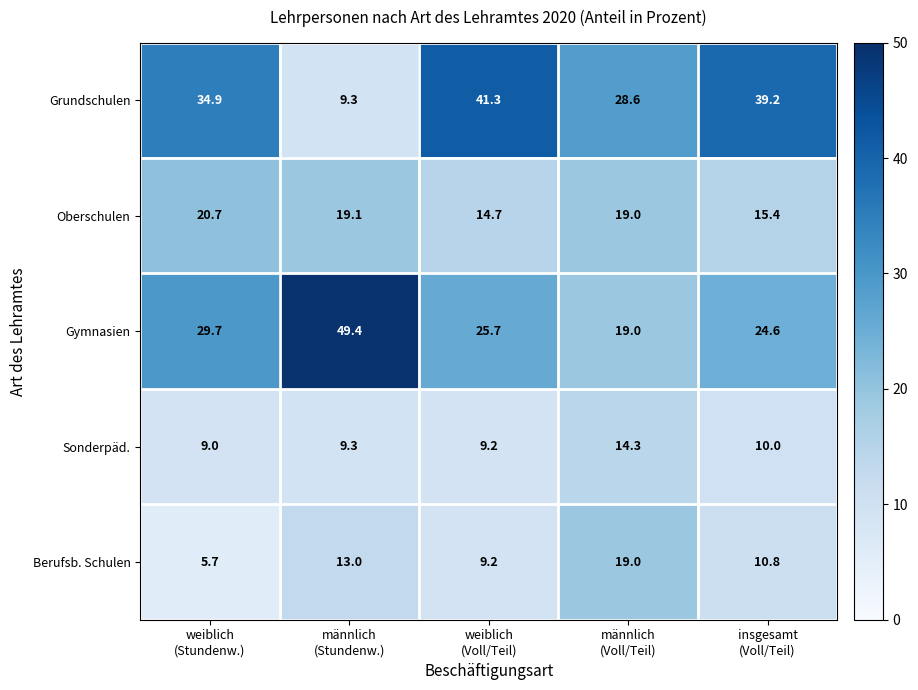

Reading left to right, transcribe all the data shown in this chart.

Grundschulen: 34.9	9.3	41.3	28.6	39.2
Oberschulen: 20.7	19.1	14.7	19.0	15.4
Gymnasien: 29.7	49.4	25.7	19.0	24.6
Sonderpäd.: 9.0	9.3	9.2	14.3	10.0
Berufsb. Schulen: 5.7	13.0	9.2	19.0	10.8